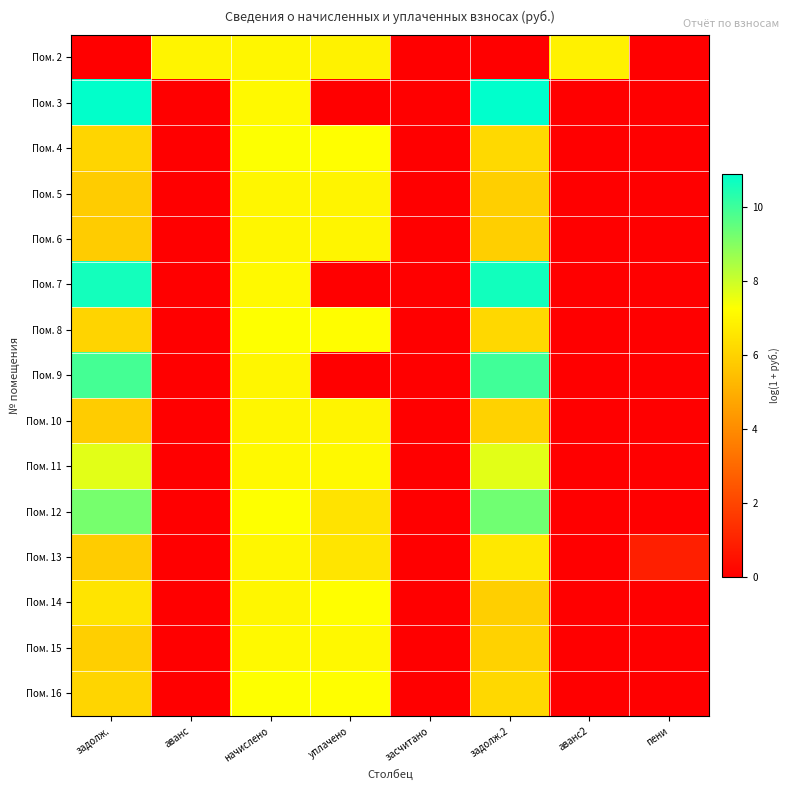

Reading left to right, transcribe all the data shown in this chart.

Пом. 2: задолж.=0.0	аванс=7.0	начислено=7.0	уплачено=6.9	засчитано=0.0	задолж.2=0.0	аванс2=6.9	пени=0.0
Пом. 3: задолж.=10.9	аванс=0.0	начислено=7.1	уплачено=0.0	засчитано=0.0	задолж.2=10.9	аванс2=0.0	пени=0.0
Пом. 4: задолж.=6.1	аванс=0.0	начислено=7.3	уплачено=7.2	засчитано=0.0	задолж.2=6.2	аванс2=0.0	пени=0.0
Пом. 5: задолж.=5.8	аванс=0.0	начислено=7.0	уплачено=7.0	засчитано=0.0	задолж.2=5.9	аванс2=0.0	пени=0.0
Пом. 6: задолж.=5.8	аванс=0.0	начислено=7.0	уплачено=7.0	засчитано=0.0	задолж.2=5.9	аванс2=0.0	пени=0.0
Пом. 7: задолж.=10.6	аванс=0.0	начислено=7.1	уплачено=0.0	засчитано=0.0	задолж.2=10.6	аванс2=0.0	пени=0.0
Пом. 8: задолж.=6.1	аванс=0.0	начислено=7.3	уплачено=7.2	засчитано=0.0	задолж.2=6.2	аванс2=0.0	пени=0.0
Пом. 9: задолж.=9.9	аванс=0.0	начислено=7.0	уплачено=0.0	засчитано=0.0	задолж.2=10.0	аванс2=0.0	пени=0.0
Пом. 10: задолж.=5.8	аванс=0.0	начислено=7.0	уплачено=6.9	засчитано=0.0	задолж.2=6.0	аванс2=0.0	пени=0.0
Пом. 11: задолж.=7.7	аванс=0.0	начислено=7.1	уплачено=7.1	засчитано=0.0	задолж.2=7.7	аванс2=0.0	пени=0.0
Пом. 12: задолж.=9.2	аванс=0.0	начислено=7.3	уплачено=6.5	засчитано=0.0	задолж.2=9.3	аванс2=0.0	пени=0.0
Пом. 13: задолж.=5.8	аванс=0.0	начислено=7.0	уплачено=6.5	засчитано=0.0	задолж.2=6.6	аванс2=0.0	пени=0.9
Пом. 14: задолж.=6.5	аванс=0.0	начислено=7.0	уплачено=7.2	засчитано=0.0	задолж.2=5.9	аванс2=0.0	пени=0.0
Пом. 15: задолж.=5.9	аванс=0.0	начислено=7.1	уплачено=7.1	засчитано=0.0	задолж.2=6.0	аванс2=0.0	пени=0.0
Пом. 16: задолж.=6.1	аванс=0.0	начислено=7.3	уплачено=7.2	засчитано=0.0	задолж.2=6.2	аванс2=0.0	пени=0.0